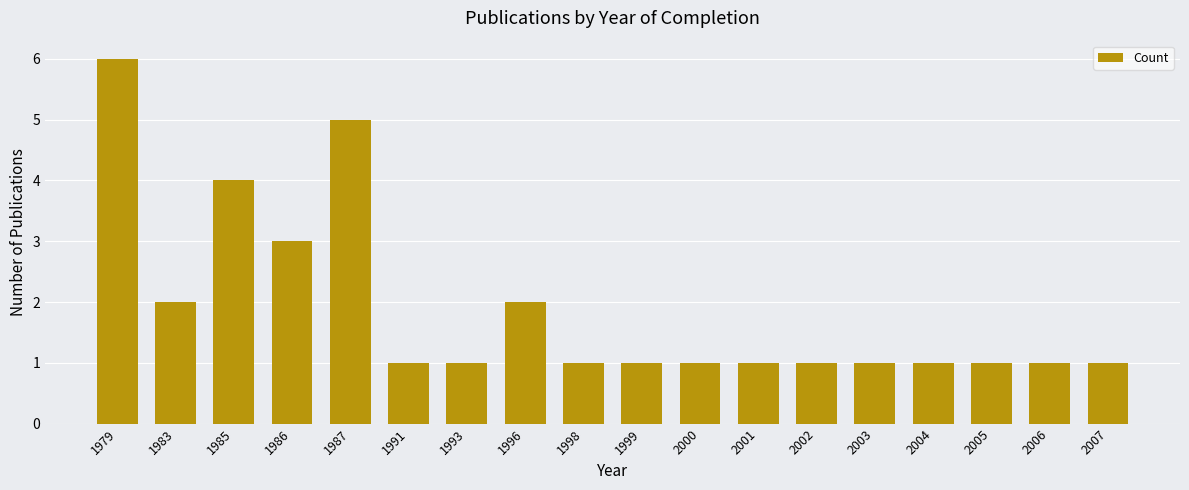

The value at 1996 is 2. True or false?

True